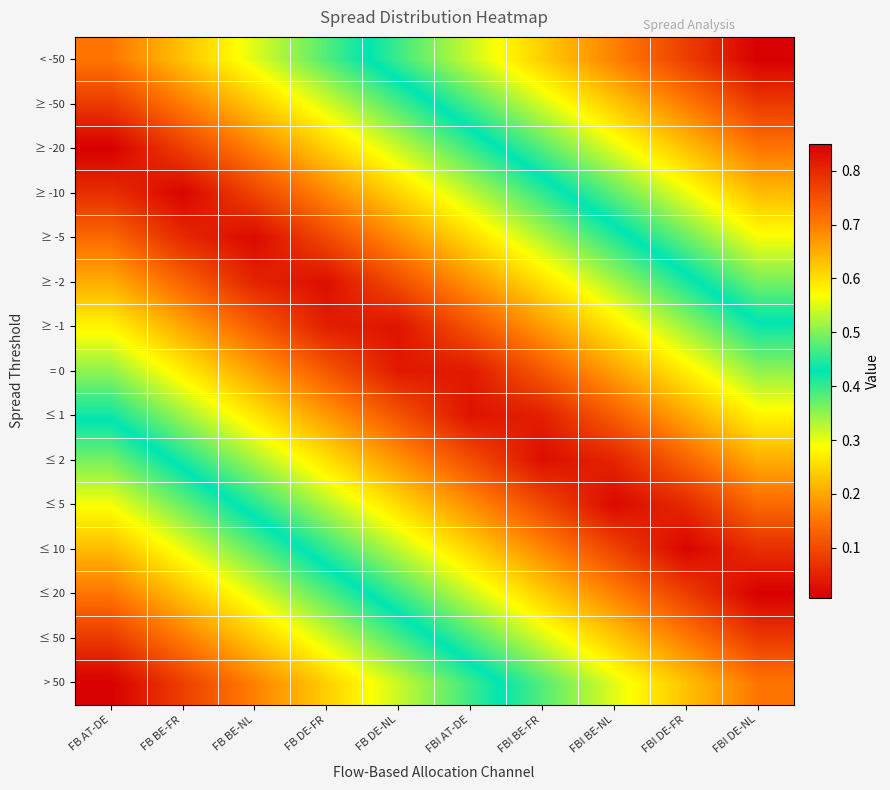

Reading left to right, transcribe all the data shown in this chart.

< -50: FB AT-DE=0.1	FB BE-FR=0.2	FB BE-NL=0.3	FB DE-FR=0.4	FB DE-NL=0.5	FBI AT-DE=0.5	FBI BE-FR=0.6	FBI BE-NL=0.7	FBI DE-FR=0.8	FBI DE-NL=0.8
≥ -50: FB AT-DE=0.1	FB BE-FR=0.2	FB BE-NL=0.2	FB DE-FR=0.3	FB DE-NL=0.4	FBI AT-DE=0.5	FBI BE-FR=0.5	FBI BE-NL=0.6	FBI DE-FR=0.7	FBI DE-NL=0.8
≥ -20: FB AT-DE=0.0	FB BE-FR=0.1	FB BE-NL=0.2	FB DE-FR=0.2	FB DE-NL=0.3	FBI AT-DE=0.4	FBI BE-FR=0.5	FBI BE-NL=0.6	FBI DE-FR=0.6	FBI DE-NL=0.7
≥ -10: FB AT-DE=0.1	FB BE-FR=0.0	FB BE-NL=0.1	FB DE-FR=0.2	FB DE-NL=0.2	FBI AT-DE=0.3	FBI BE-FR=0.4	FBI BE-NL=0.5	FBI DE-FR=0.6	FBI DE-NL=0.6
≥ -5: FB AT-DE=0.1	FB BE-FR=0.1	FB BE-NL=0.0	FB DE-FR=0.1	FB DE-NL=0.2	FBI AT-DE=0.3	FBI BE-FR=0.3	FBI BE-NL=0.4	FBI DE-FR=0.5	FBI DE-NL=0.6
≥ -2: FB AT-DE=0.2	FB BE-FR=0.1	FB BE-NL=0.1	FB DE-FR=0.0	FB DE-NL=0.1	FBI AT-DE=0.2	FBI BE-FR=0.3	FBI BE-NL=0.3	FBI DE-FR=0.4	FBI DE-NL=0.5
≥ -1: FB AT-DE=0.3	FB BE-FR=0.2	FB BE-NL=0.1	FB DE-FR=0.0	FB DE-NL=0.0	FBI AT-DE=0.1	FBI BE-FR=0.2	FBI BE-NL=0.3	FBI DE-FR=0.3	FBI DE-NL=0.4
= 0: FB AT-DE=0.3	FB BE-FR=0.3	FB BE-NL=0.2	FB DE-FR=0.1	FB DE-NL=0.0	FBI AT-DE=0.0	FBI BE-FR=0.1	FBI BE-NL=0.2	FBI DE-FR=0.3	FBI DE-NL=0.3
≤ 1: FB AT-DE=0.4	FB BE-FR=0.3	FB BE-NL=0.3	FB DE-FR=0.2	FB DE-NL=0.1	FBI AT-DE=0.0	FBI BE-FR=0.0	FBI BE-NL=0.1	FBI DE-FR=0.2	FBI DE-NL=0.3
≤ 2: FB AT-DE=0.5	FB BE-FR=0.4	FB BE-NL=0.3	FB DE-FR=0.3	FB DE-NL=0.2	FBI AT-DE=0.1	FBI BE-FR=0.0	FBI BE-NL=0.1	FBI DE-FR=0.1	FBI DE-NL=0.2
≤ 5: FB AT-DE=0.6	FB BE-FR=0.5	FB BE-NL=0.4	FB DE-FR=0.3	FB DE-NL=0.3	FBI AT-DE=0.2	FBI BE-FR=0.1	FBI BE-NL=0.0	FBI DE-FR=0.1	FBI DE-NL=0.1
≤ 10: FB AT-DE=0.6	FB BE-FR=0.6	FB BE-NL=0.5	FB DE-FR=0.4	FB DE-NL=0.3	FBI AT-DE=0.2	FBI BE-FR=0.2	FBI BE-NL=0.1	FBI DE-FR=0.0	FBI DE-NL=0.1
≤ 20: FB AT-DE=0.7	FB BE-FR=0.6	FB BE-NL=0.6	FB DE-FR=0.5	FB DE-NL=0.4	FBI AT-DE=0.3	FBI BE-FR=0.2	FBI BE-NL=0.2	FBI DE-FR=0.1	FBI DE-NL=0.0
≤ 50: FB AT-DE=0.8	FB BE-FR=0.7	FB BE-NL=0.6	FB DE-FR=0.5	FB DE-NL=0.5	FBI AT-DE=0.4	FBI BE-FR=0.3	FBI BE-NL=0.2	FBI DE-FR=0.2	FBI DE-NL=0.1
> 50: FB AT-DE=0.8	FB BE-FR=0.8	FB BE-NL=0.7	FB DE-FR=0.6	FB DE-NL=0.5	FBI AT-DE=0.5	FBI BE-FR=0.4	FBI BE-NL=0.3	FBI DE-FR=0.2	FBI DE-NL=0.2